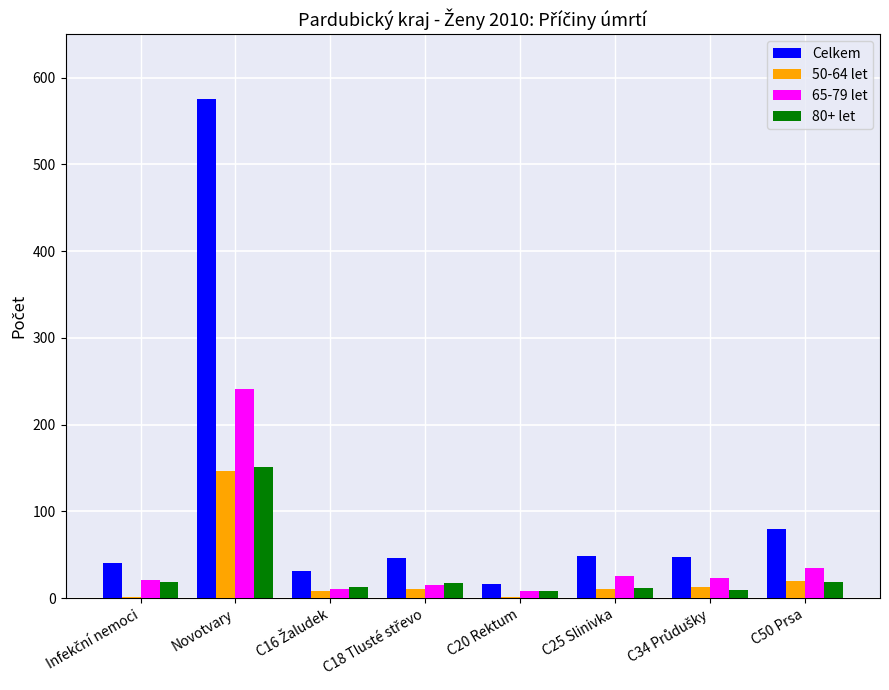

Which series has the largest total across all categories?

Celkem